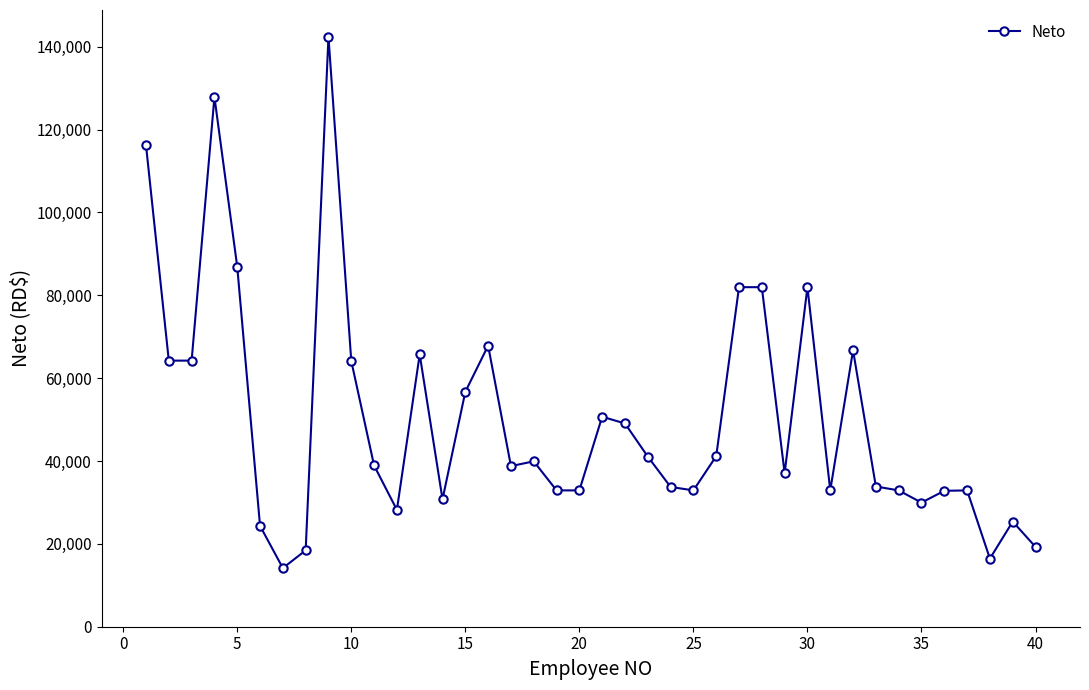

What is the difference between the maximum and minimum values?

128302.4